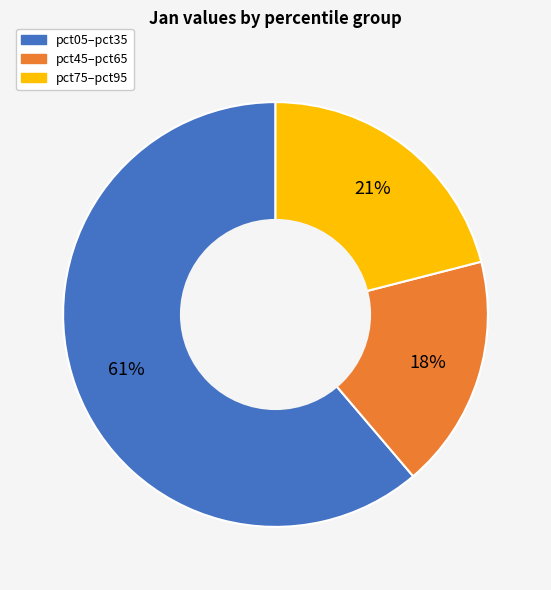

Does any single category account for the majority?

Yes